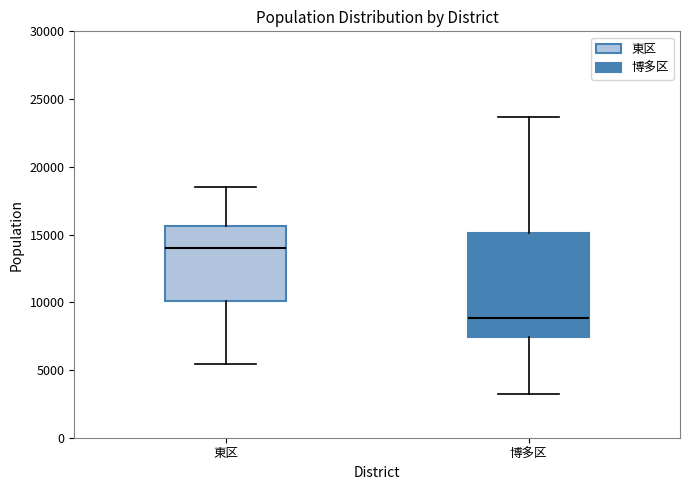

Reading left to right, transcribe this box plot: for each box, give where its median line is, the range the box spans, and where its two whiskers end, as read against the y-axis. The values are not printed on the chart, so give them approximately, as read against the axis.

東区: median 14000, box 10000 to 15500, whiskers 5500 to 18500
博多区: median 9000, box 7500 to 15000, whiskers 3000 to 23500